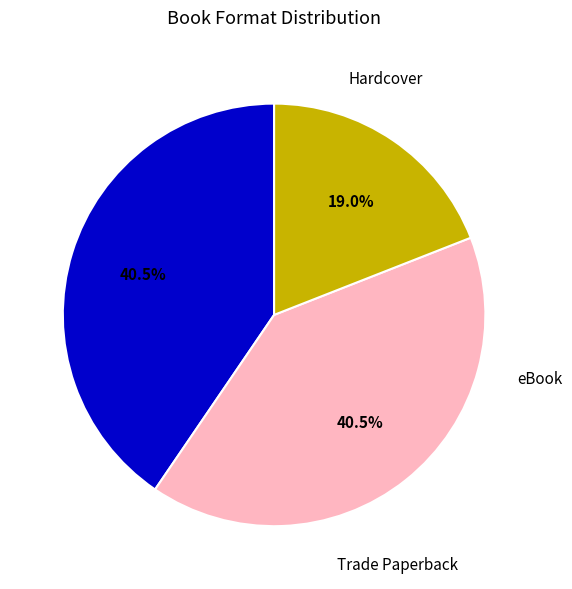

Does any single category account for the majority?

No